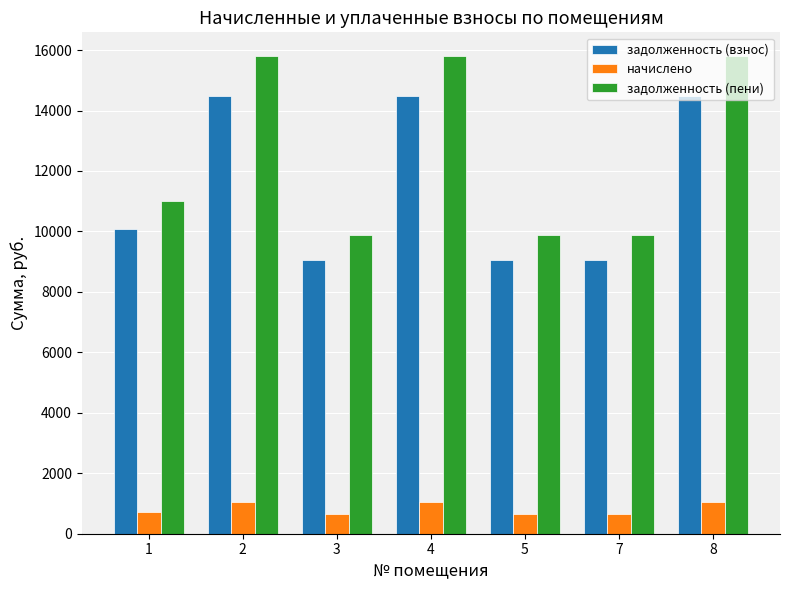

How many bars are there in total?

21